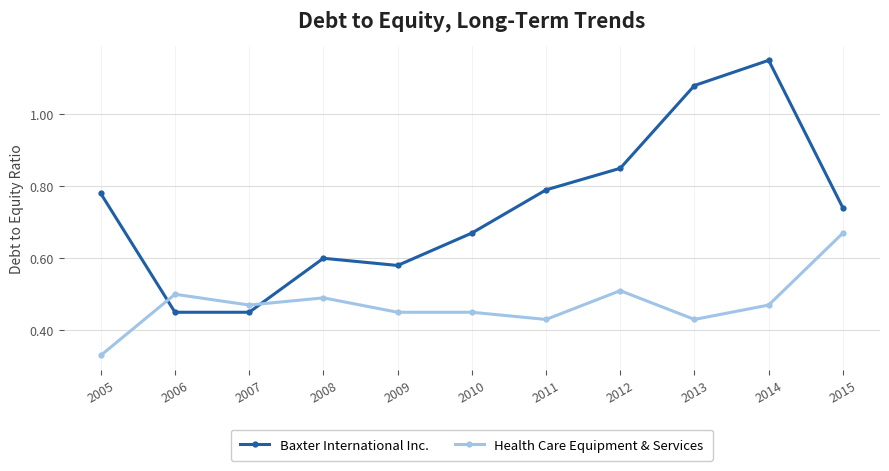

Is the value of Baxter International Inc. at 2005 greater than the value of Health Care Equipment & Services at 2010?

Yes